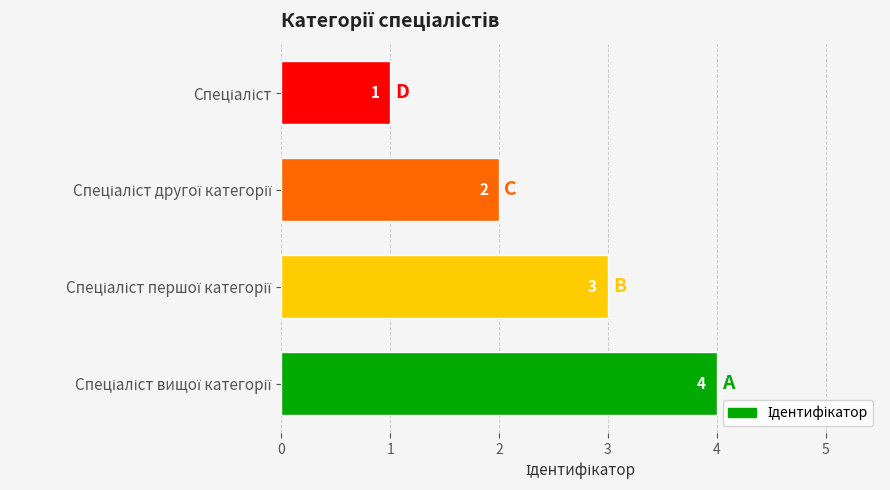

What is the difference between the maximum and minimum values?

3